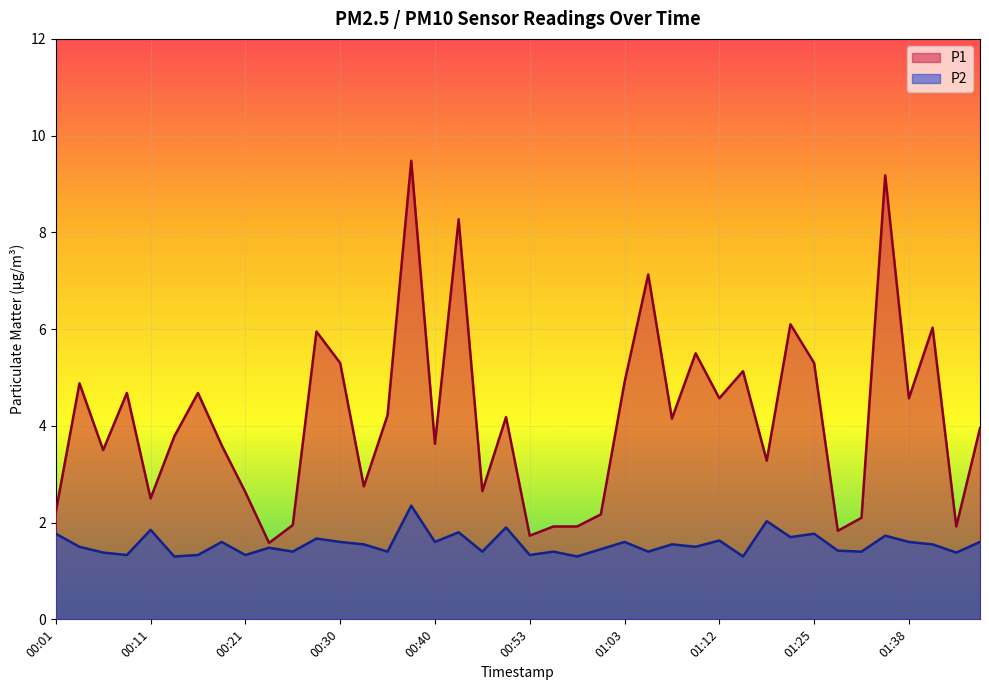

What is the label of the 35th point from the left?

01:33